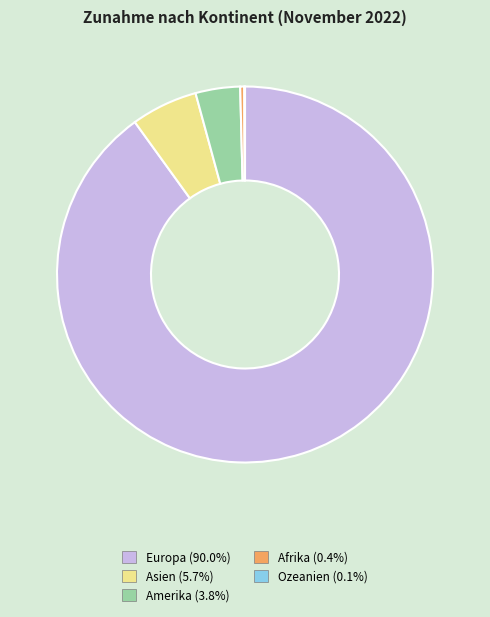

Is it true that Amerika is 4% of the pie?

True